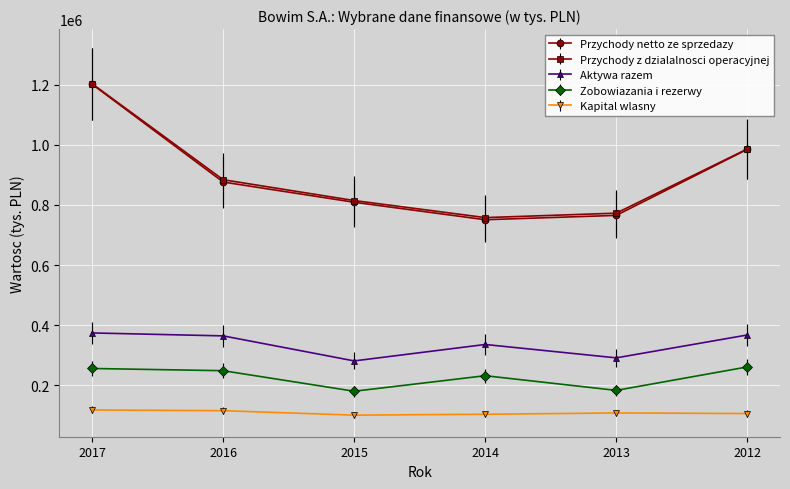

What is the minimum value shown in the chart?

100823